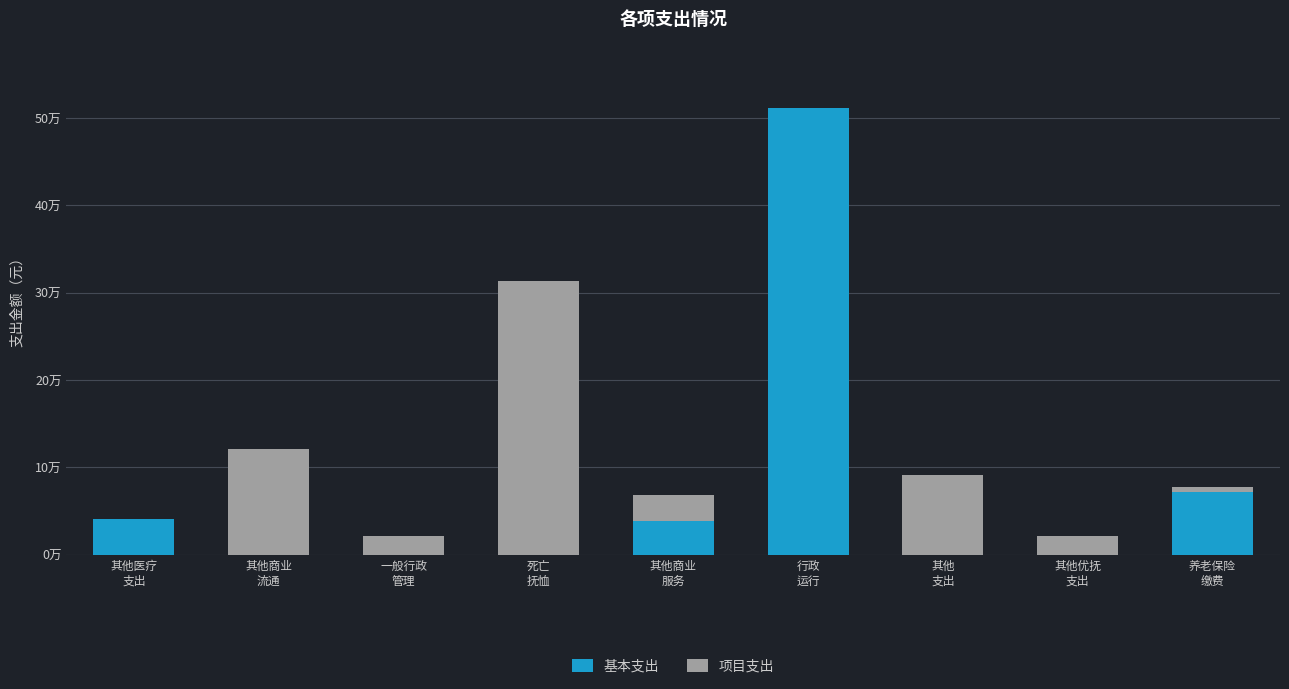

Does the chart contain stacked bars?

Yes